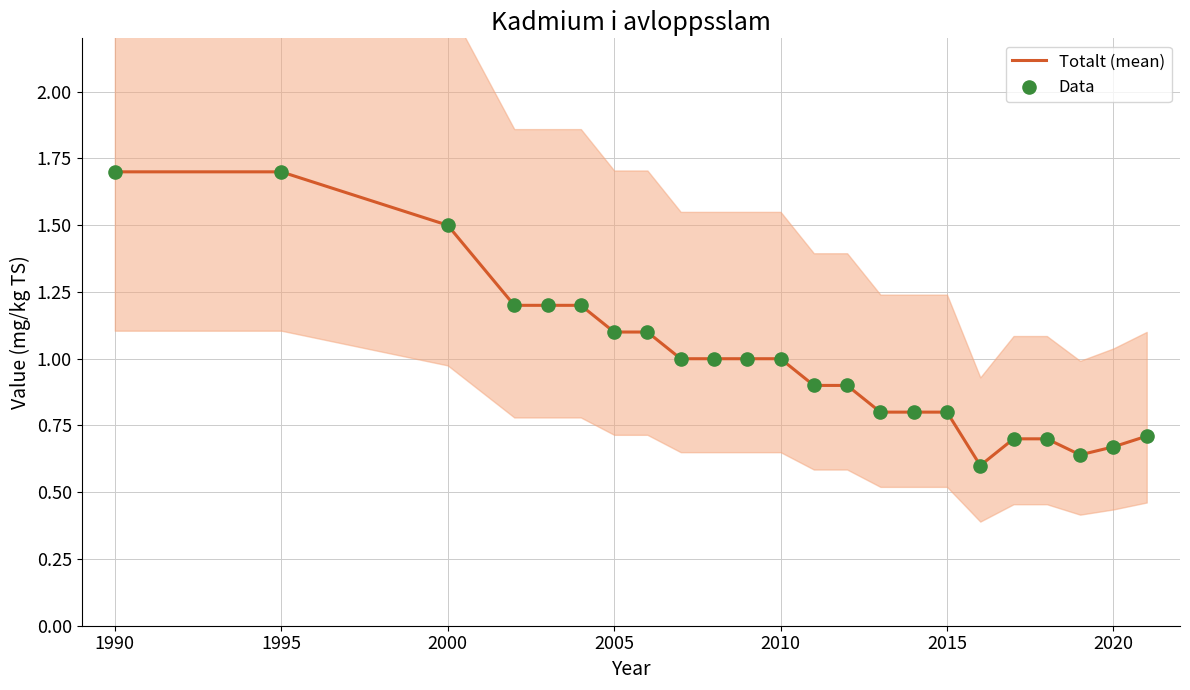

What are all the series names shown in the legend?

Totalt (mean), Data